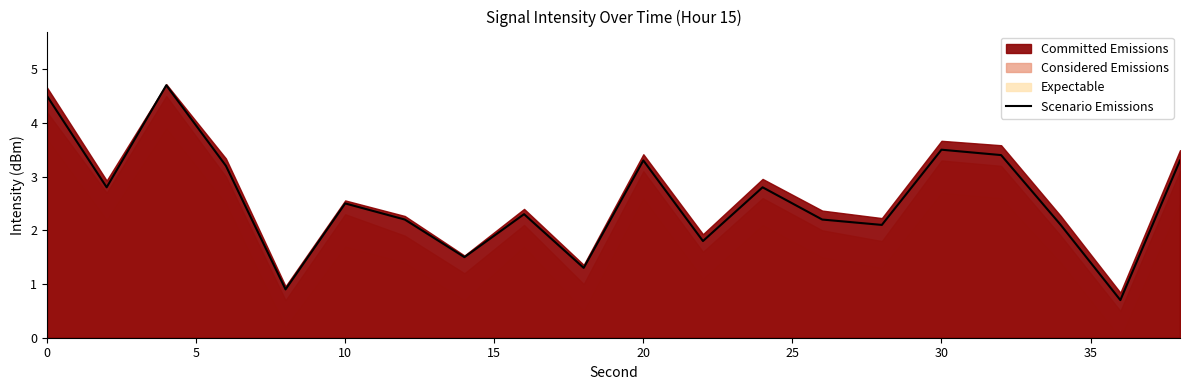

What is the average value?

2.6